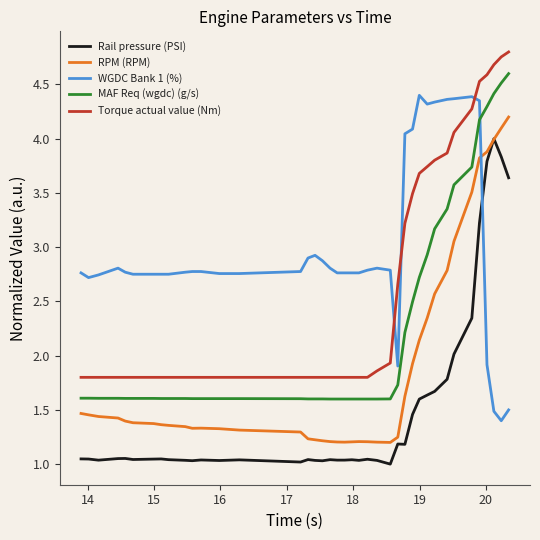

True or false: Torque actual value (Nm) and Rail pressure (PSI) cross at least once.

False